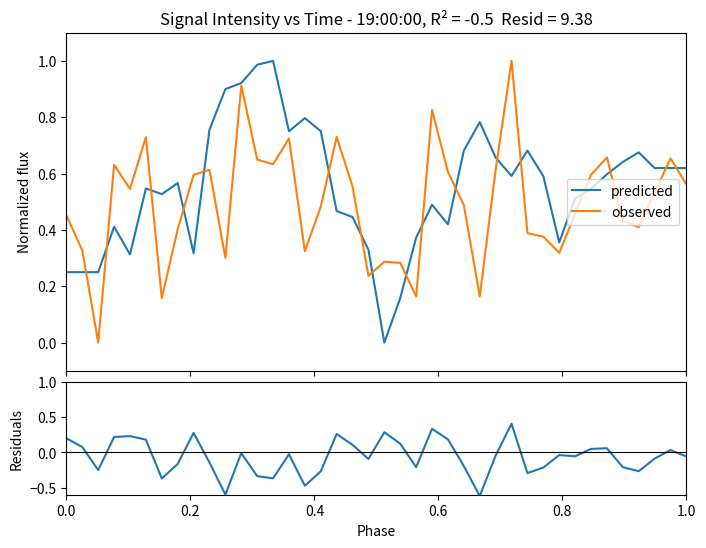

How many distinct data groups are displayed?

3